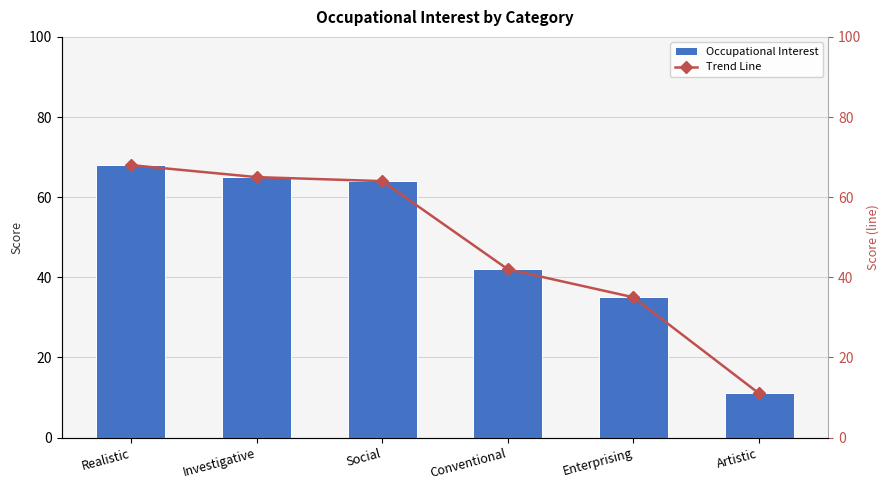

How many distinct data groups are displayed?

2